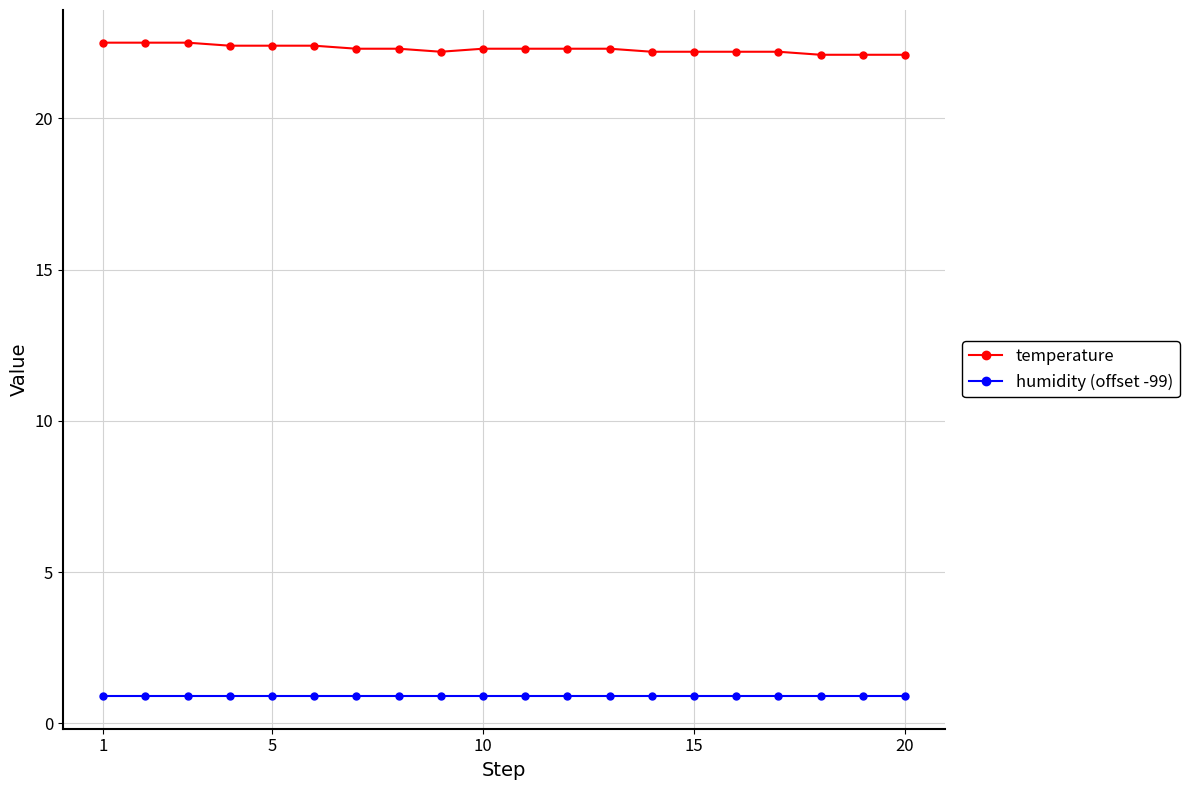

True or false: humidity (offset -99) and temperature cross at least once.

False